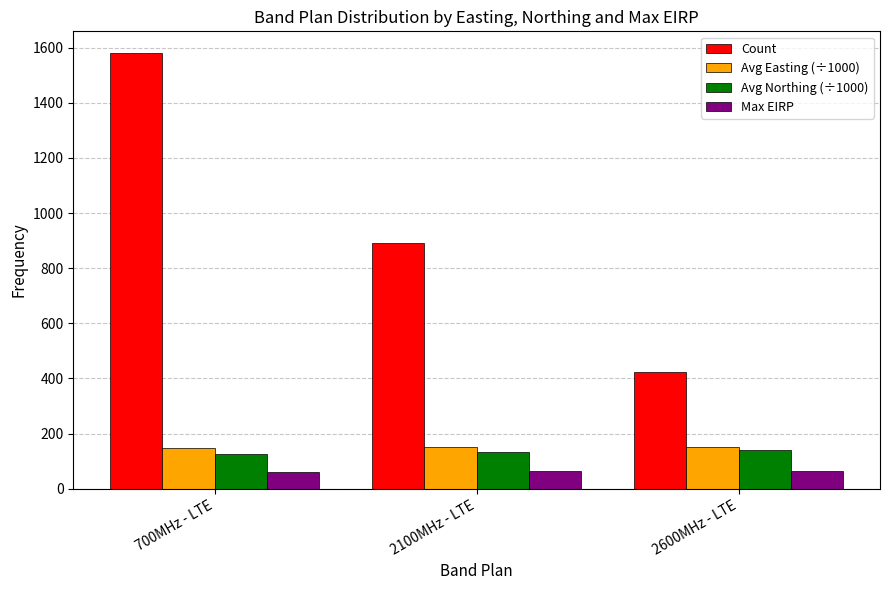

Is it true that Avg Northing (÷1000) equals 140.4 at 2600MHz - LTE?

True